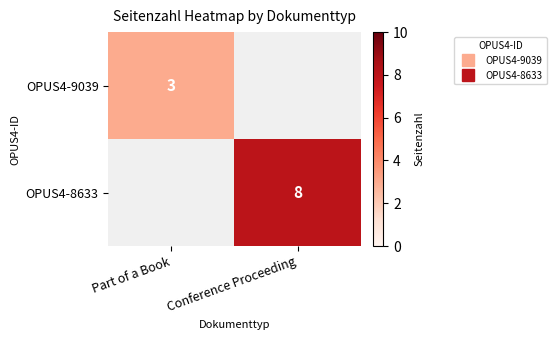

At which category is the sum across all series the highest?

Conference Proceeding